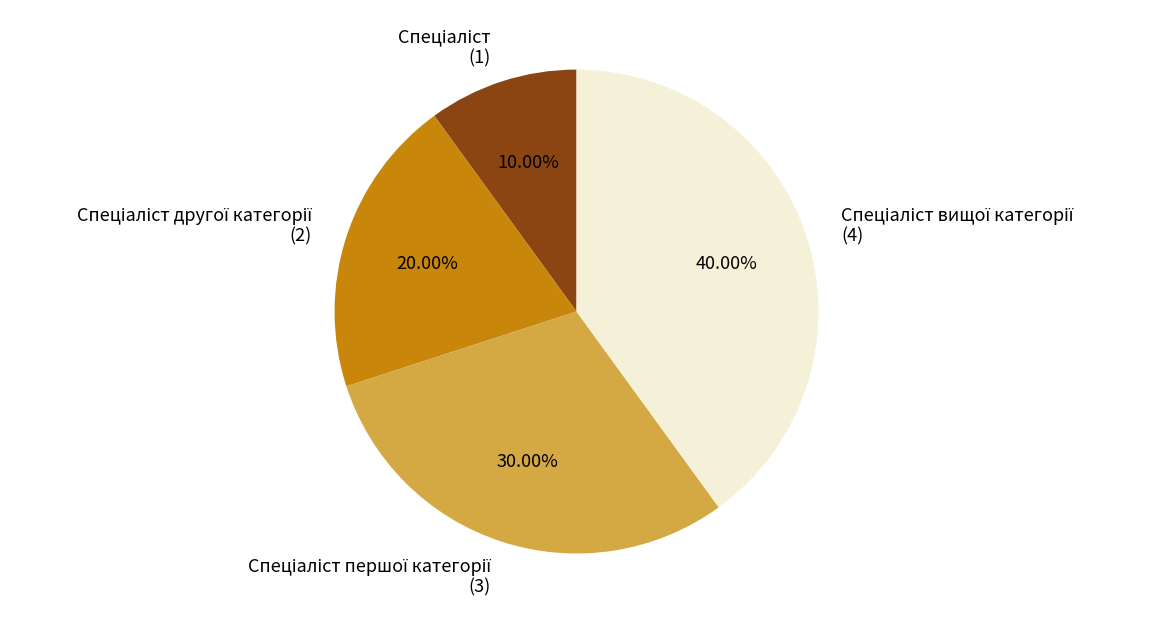

Is there any slice that represents more than half of the pie?

No